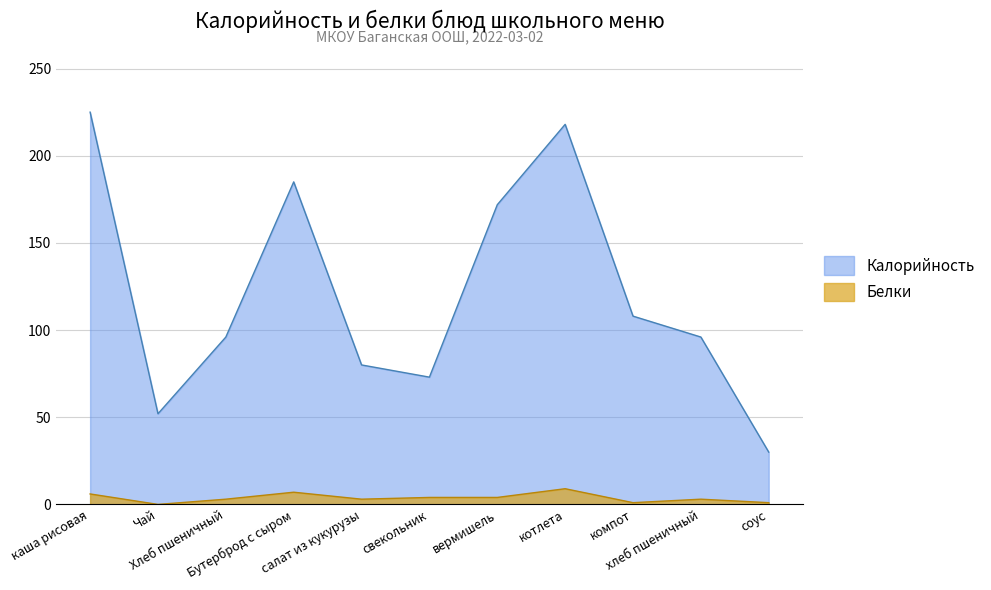

The Белки series shows 6.0 at каша рисовая. True or false?

True